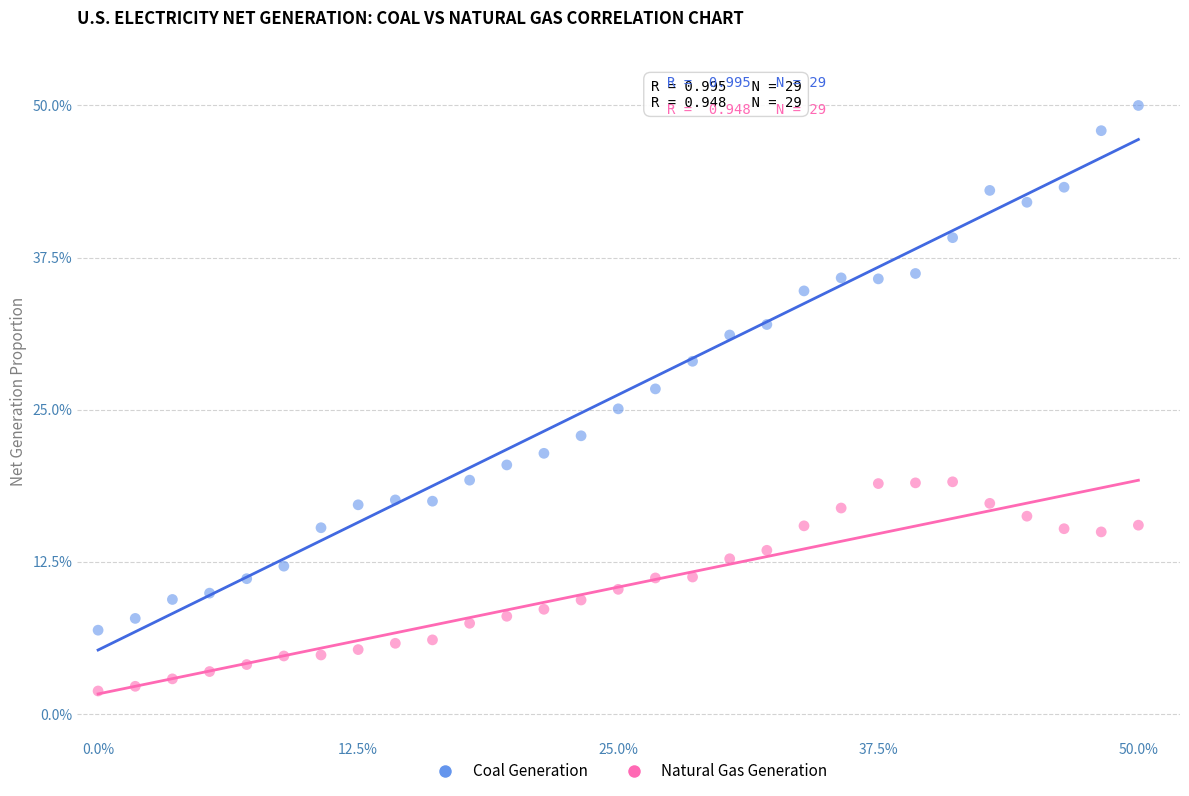

What is the X range (max minus min) for the scatter plot?

50.0